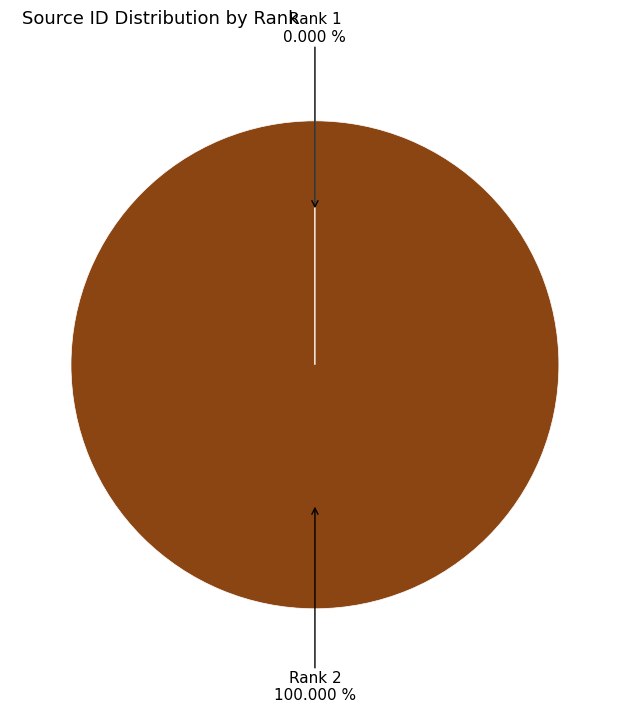

Is there any slice that represents more than half of the pie?

Yes